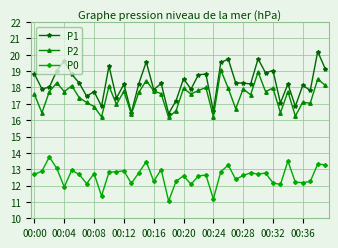

True or false: P0 has more than 0 points higher than both neighbors.

True